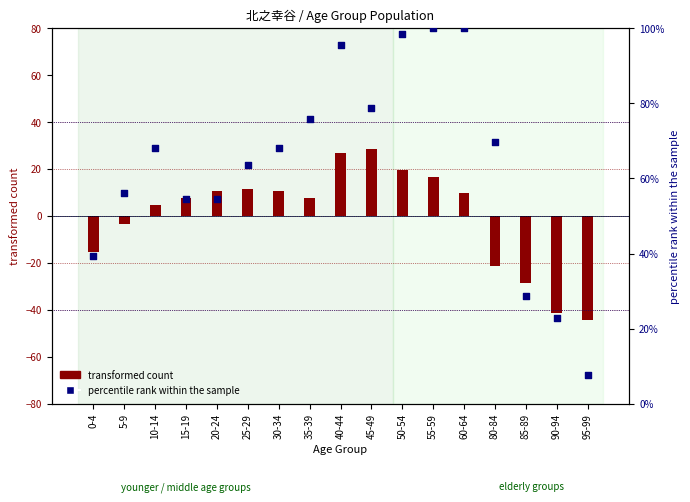

Is the value of transformed count at 15-19 greater than the value of percentile rank within the sample at 55-59?

No